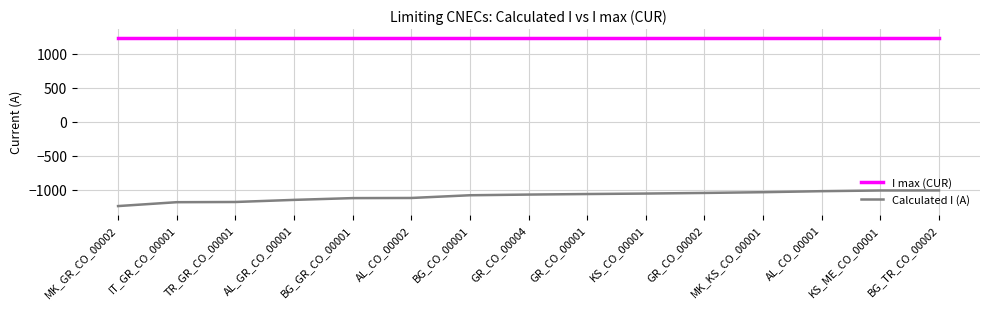

What is the highest value of the Calculated I (A) series?

-1007